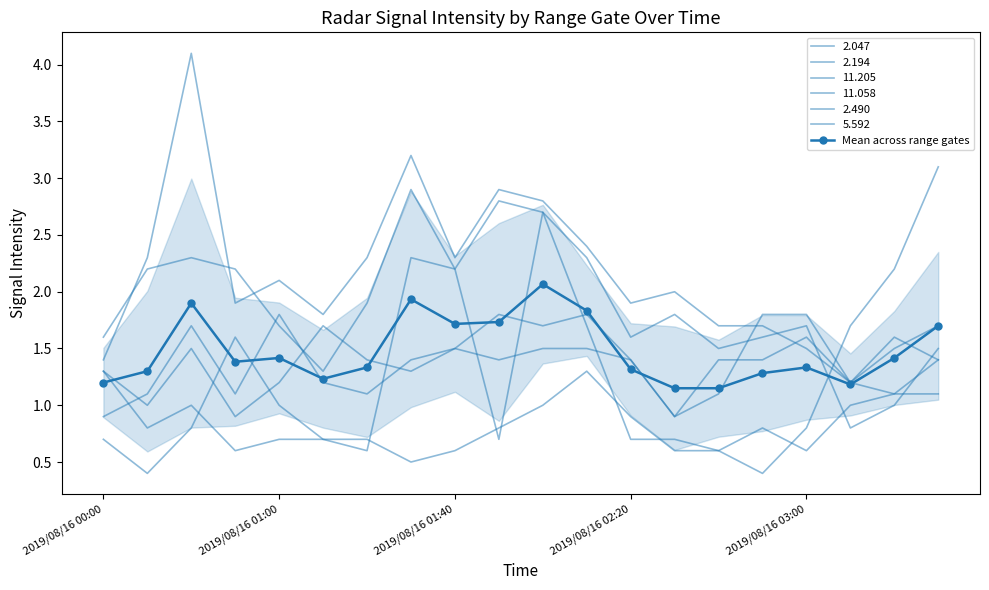

What is the difference between the values at 8 and 5?

0.5